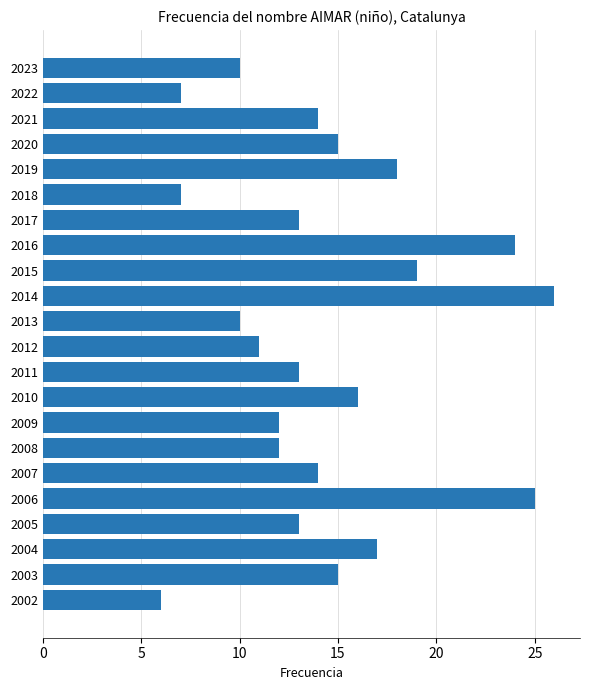

What is the value of the 8th bar from the top?

24